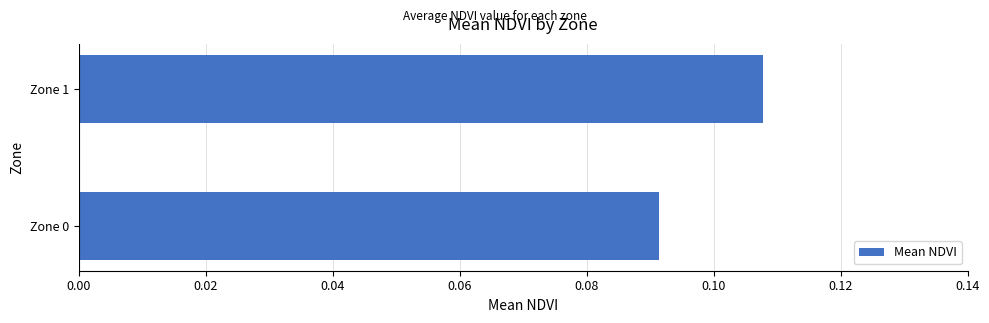

List the labels in order of value, smallest first.

Zone 0, Zone 1